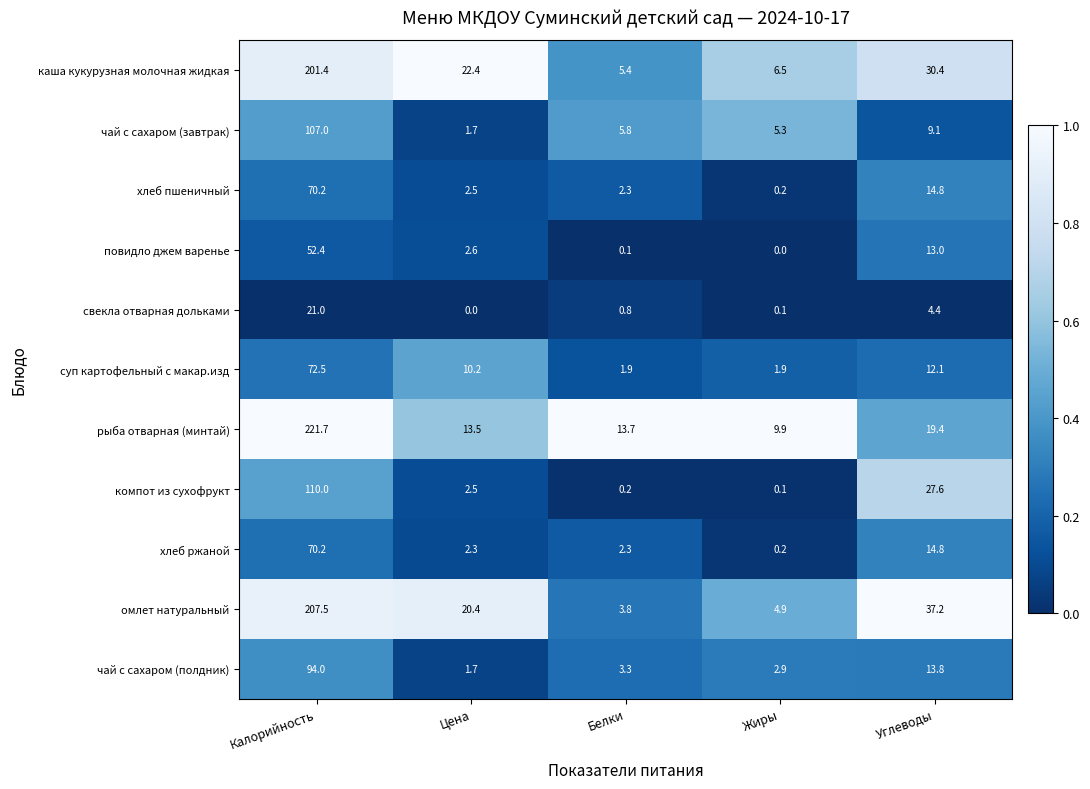

Which series changed the most between Белки and Углеводы?

омлет натуральный